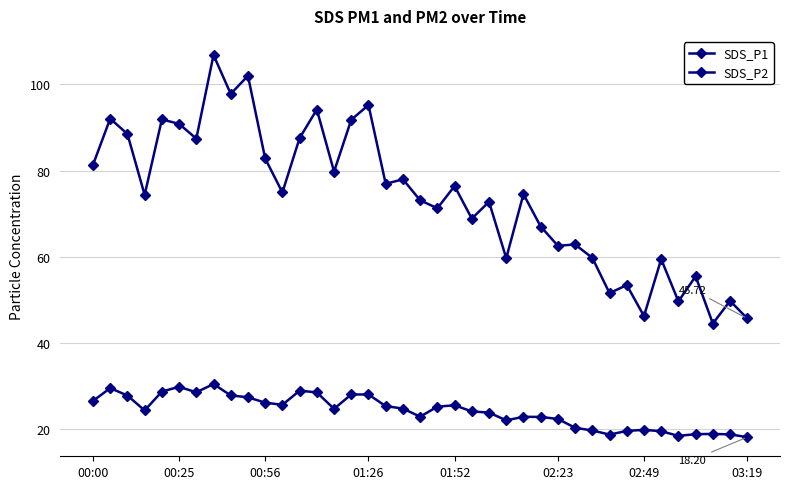

What is the value of the SDS_P1 point at the 16th from the left?

91.8